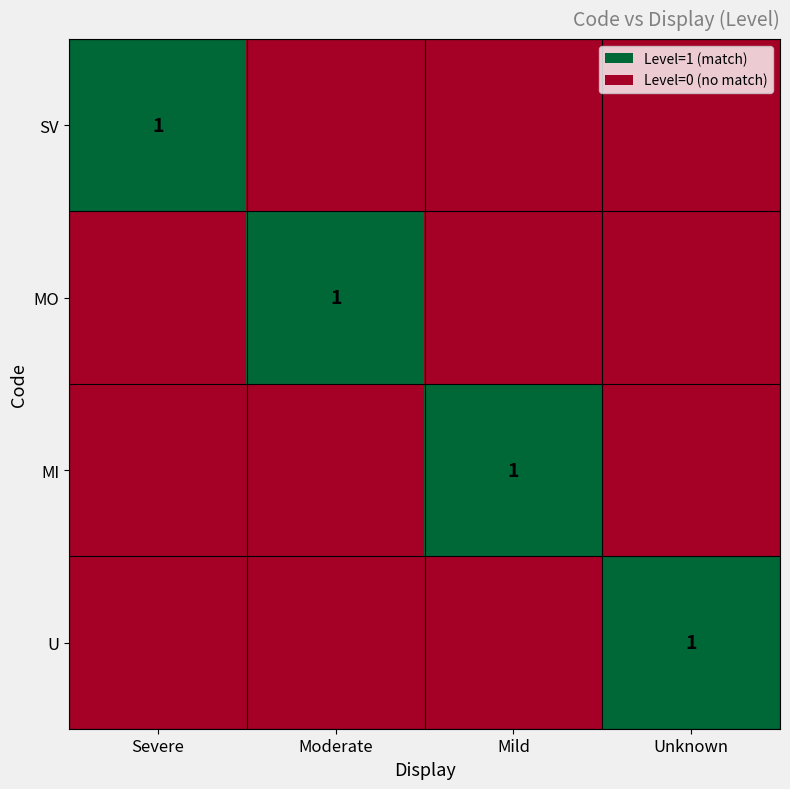

How many series are shown in this chart?

4